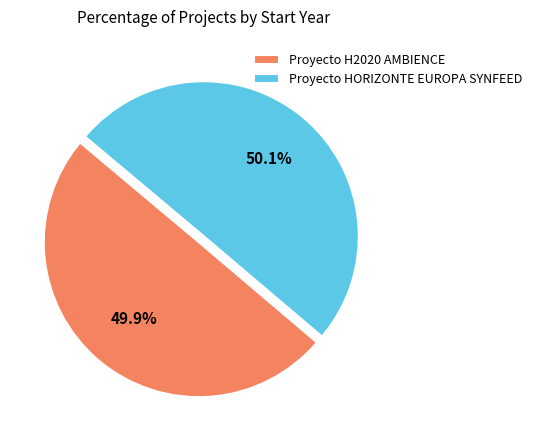

Is there any slice that represents more than half of the pie?

Yes